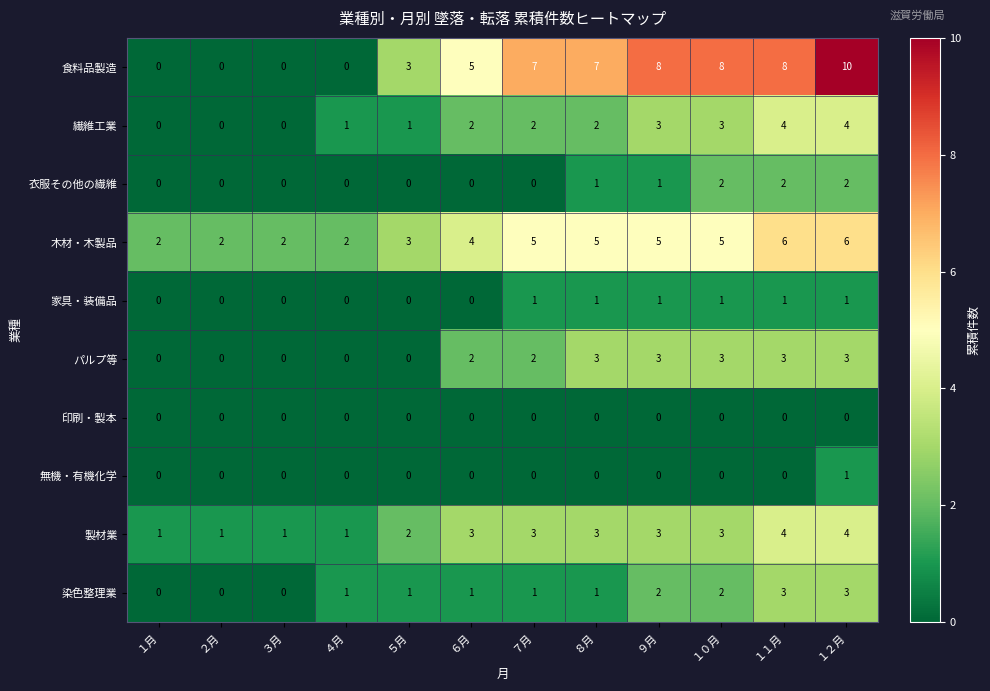

The 染色整理業 series shows 0 at １月. True or false?

True